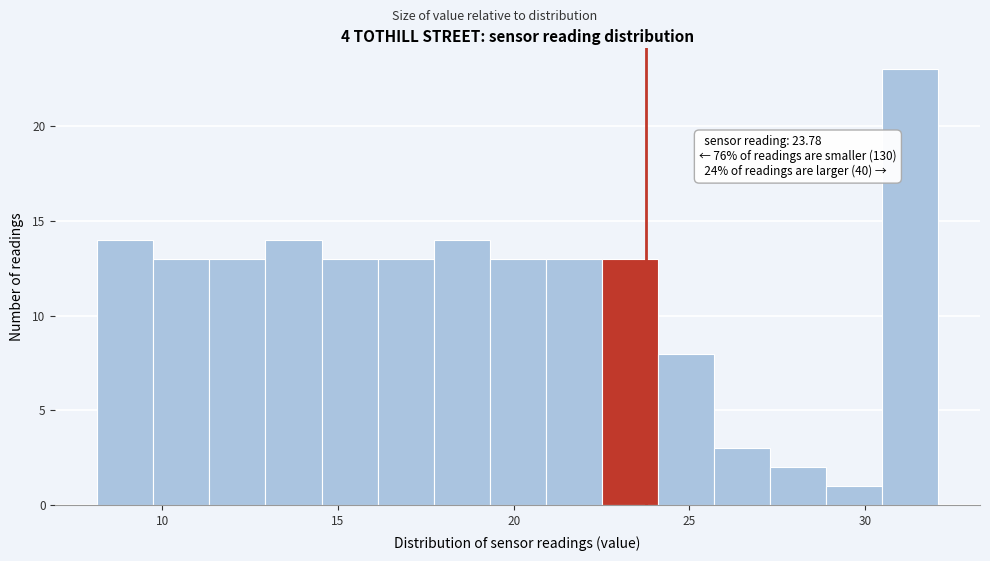

Read against the x-axis, roughly where is the centre of the tallest bar?

31.5